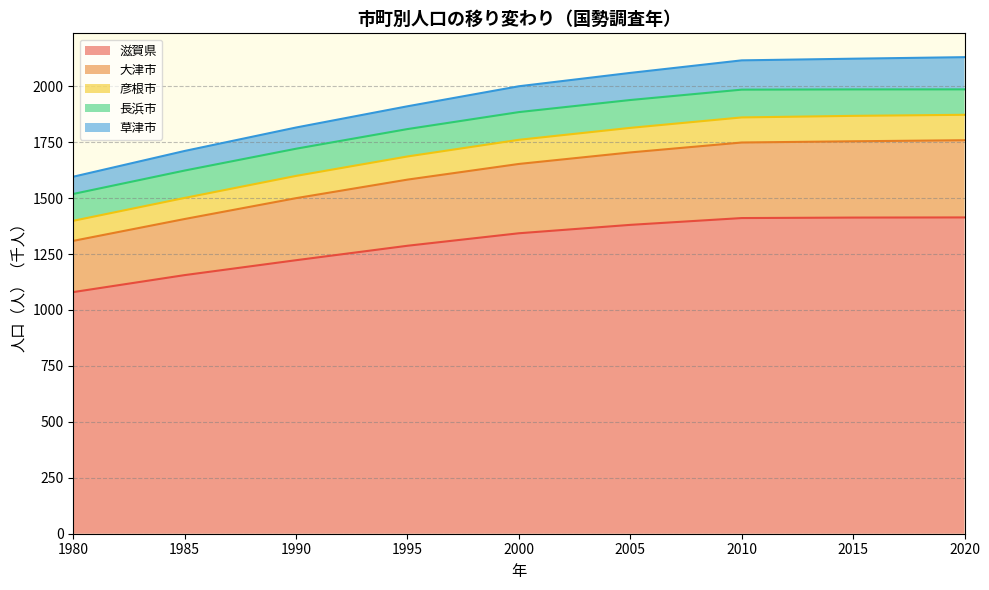

What is the value of the 彦根市 point at the 2nd from the left?

1500.8